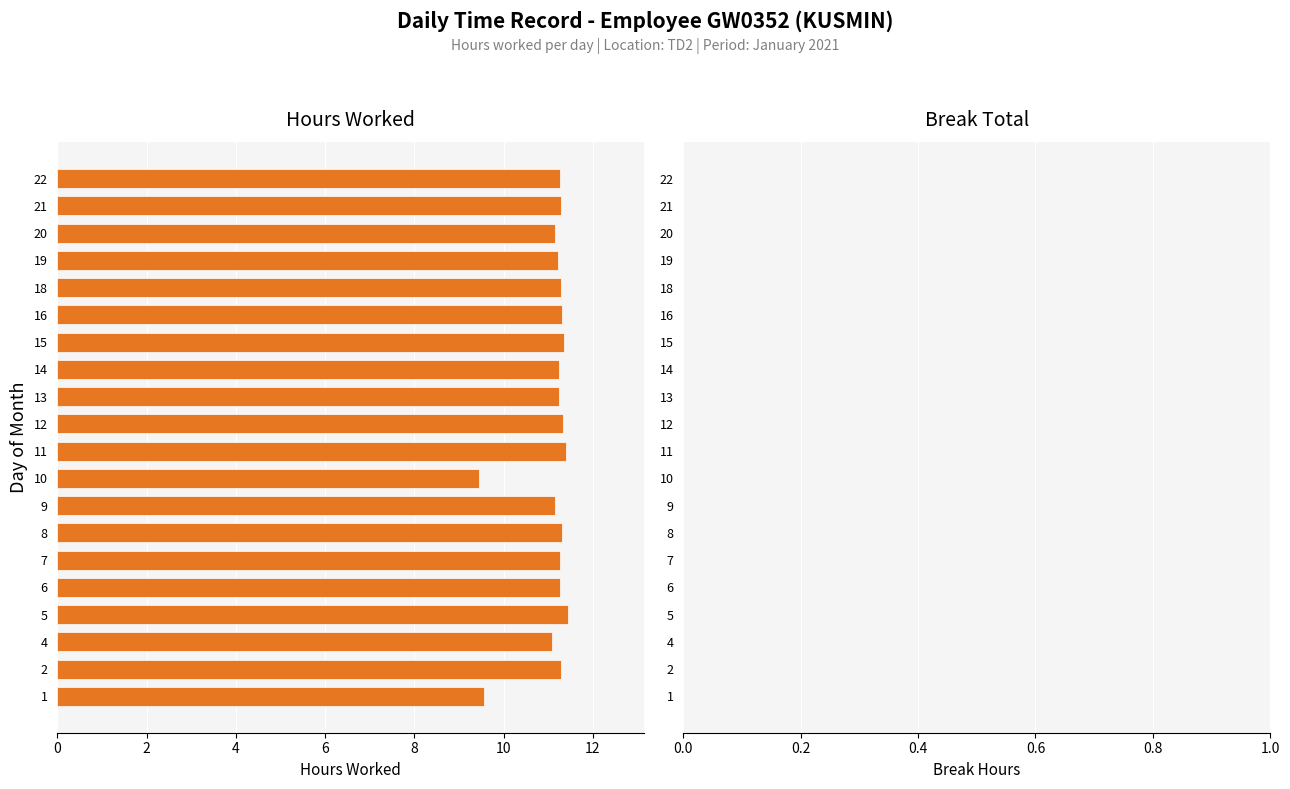

Count the number of data series in this chart.

1